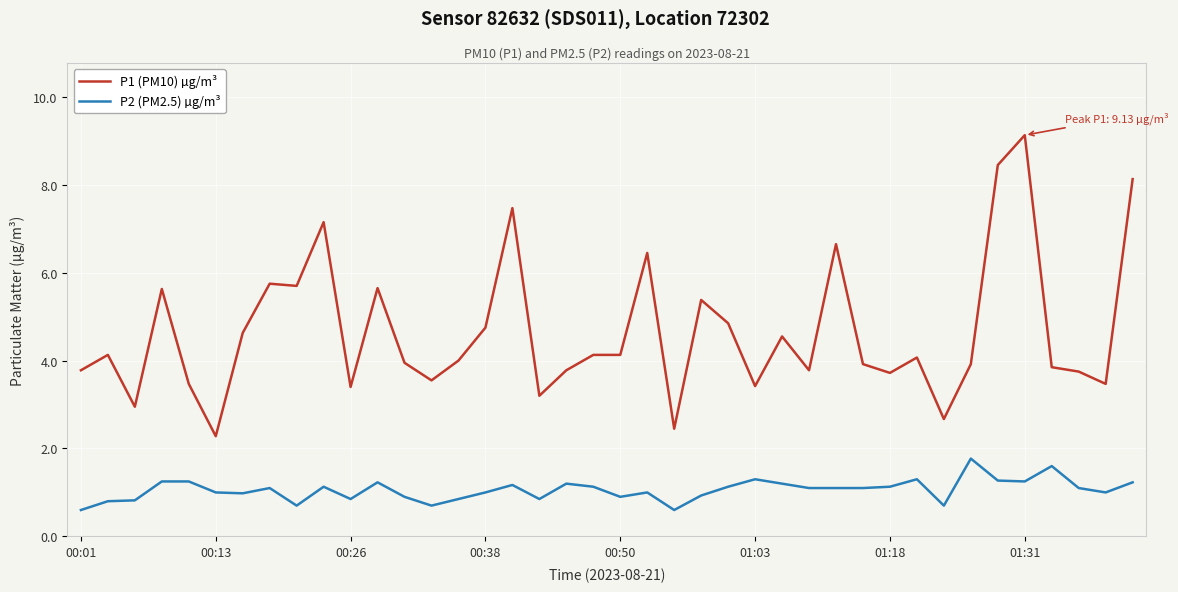

What is the maximum value shown in the chart?

9.1